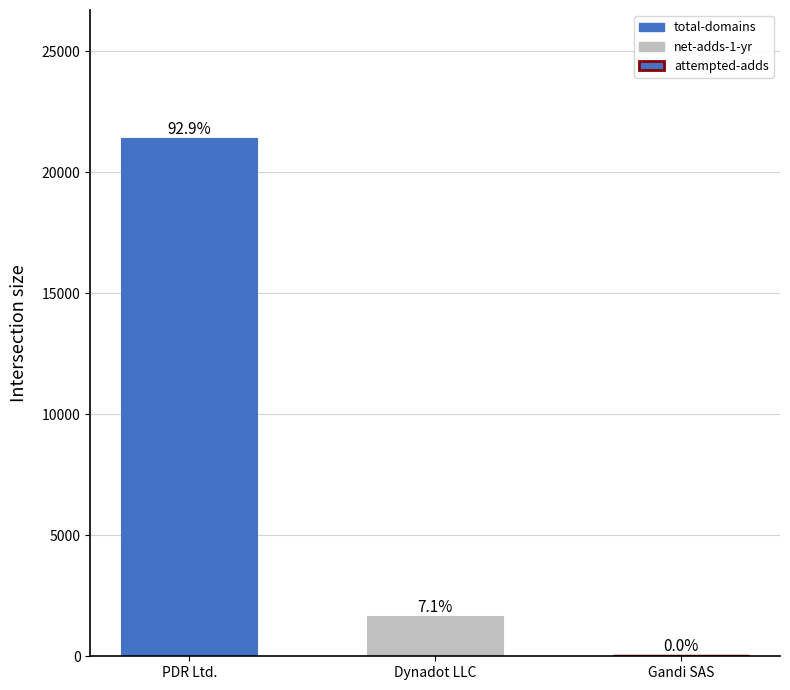

Are the bars grouped side by side (vs. stacked)?

Yes